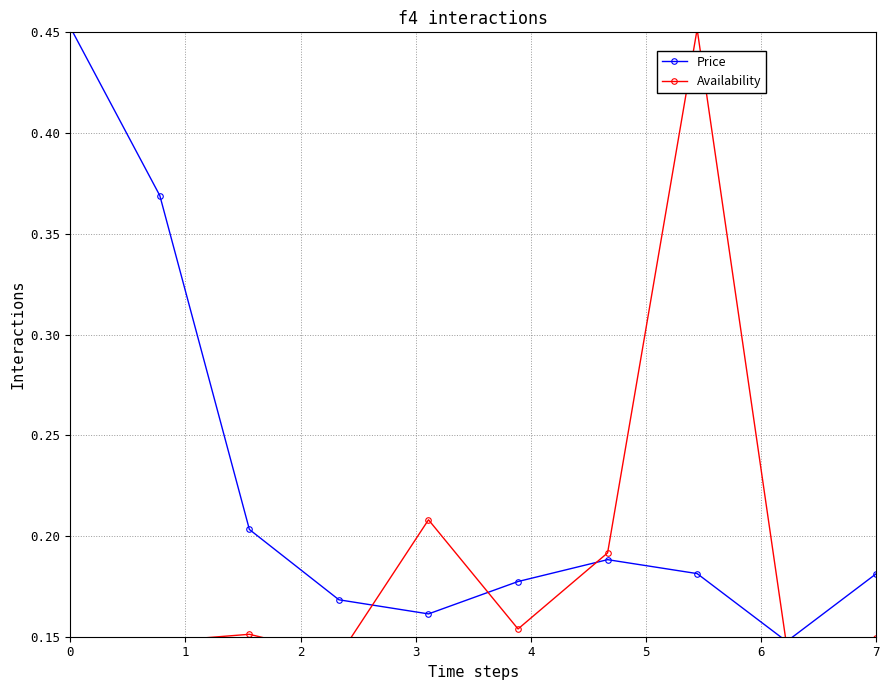

What is the value of the Availability point at the 5th from the left?

0.2